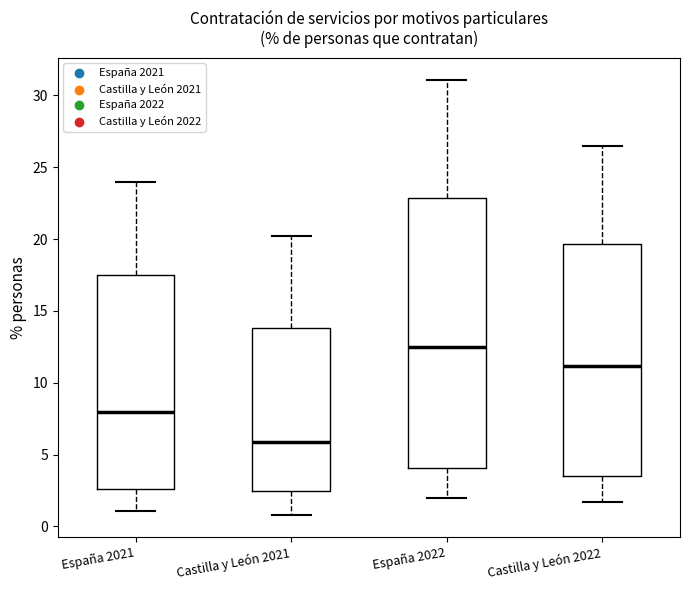

Which box is the tallest, from its lower edge to its upper edge?

España 2022